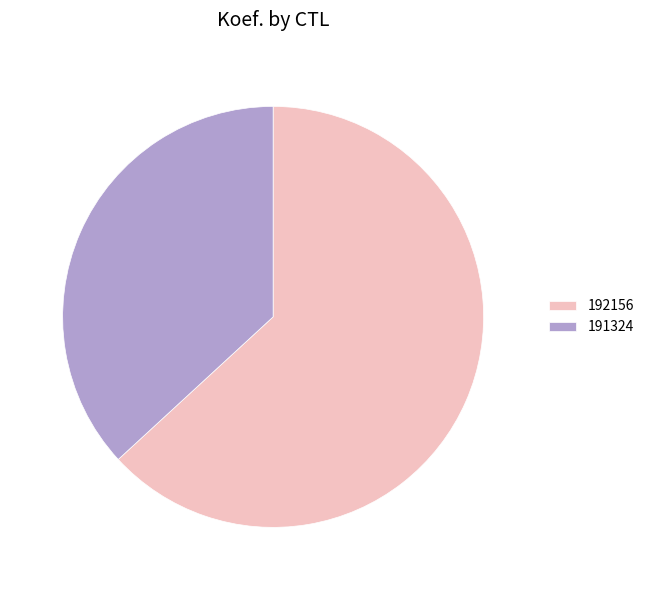

Which category has the smallest portion of the pie?

191324